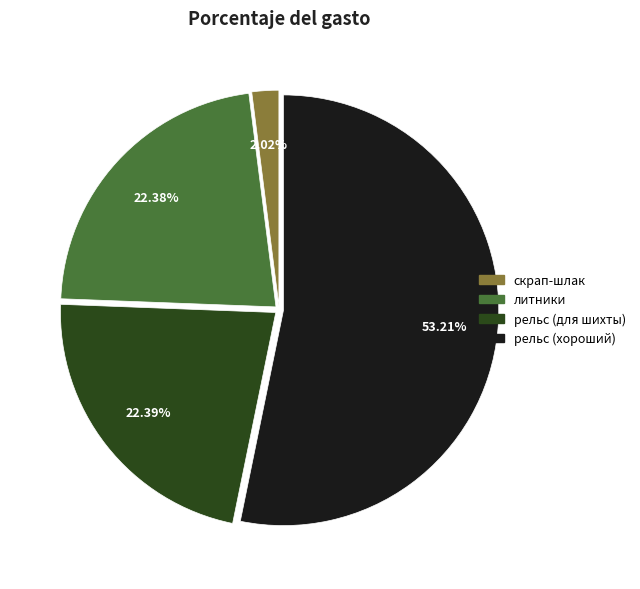

To the nearest percent, what is the average slice percentage?

25%